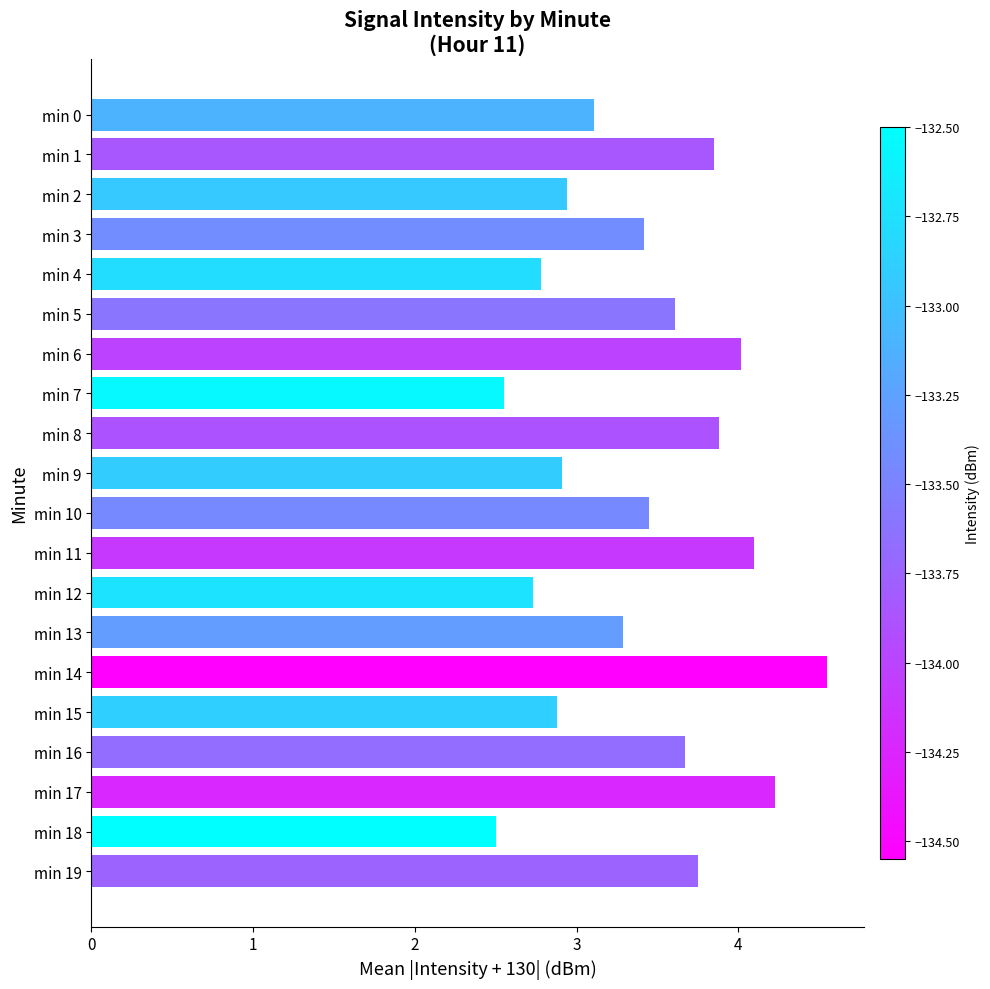

The chart shows a value of 2.9 at min 9. True or false?

True